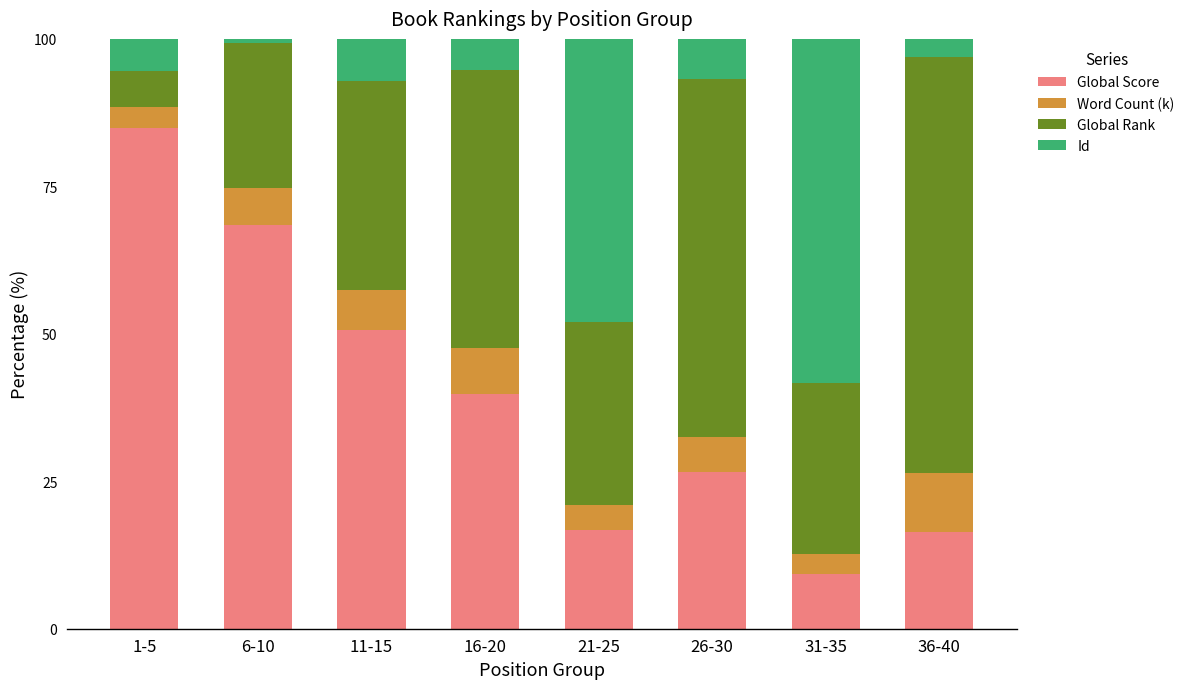

Which category has the lowest value in the Global Score series?

31-35